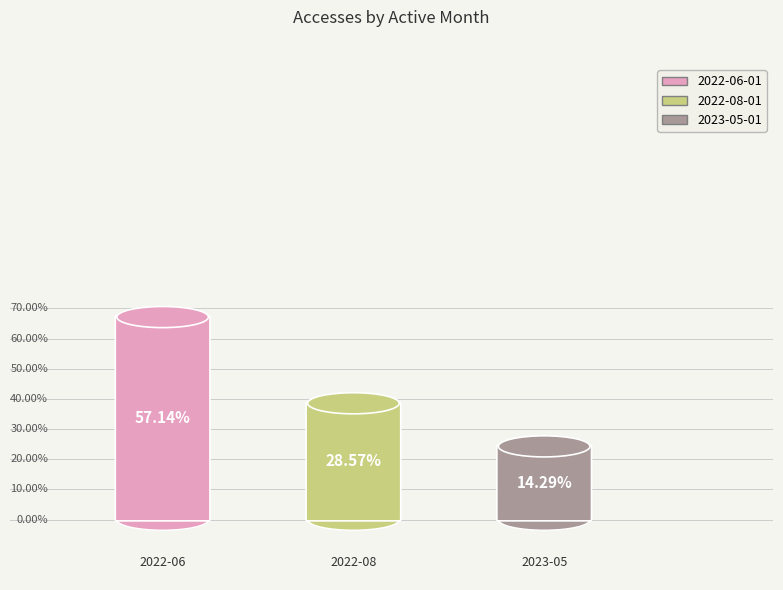

What is the total percentage of 2022-06-01 and 2022-08-01?

85.7%